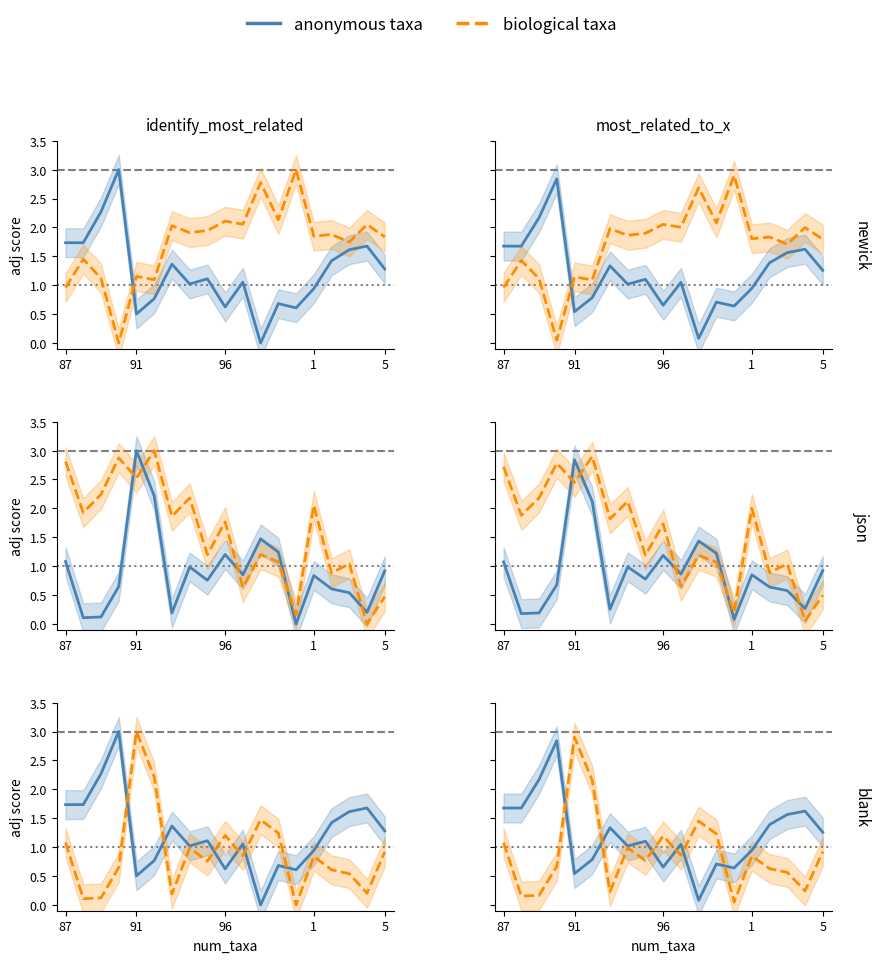

True or false: anonymous taxa has a value of 0.7 at 12.

True